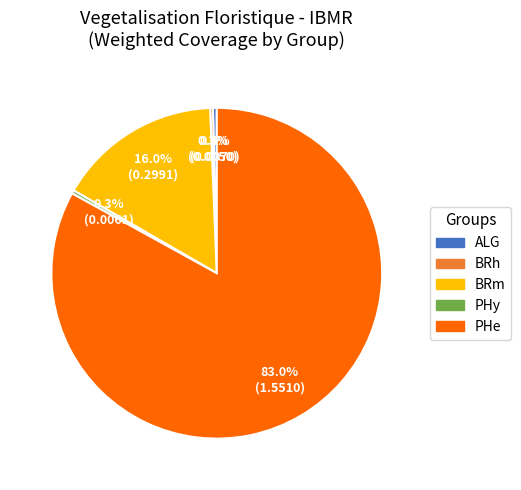

Is there a majority slice in this chart?

Yes